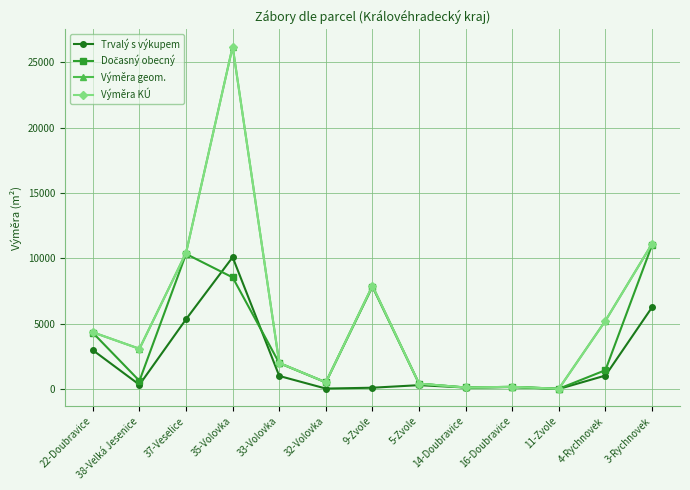

The value of Trvalý s výkupem at 4-Rychnovek is 1033. True or false?

True